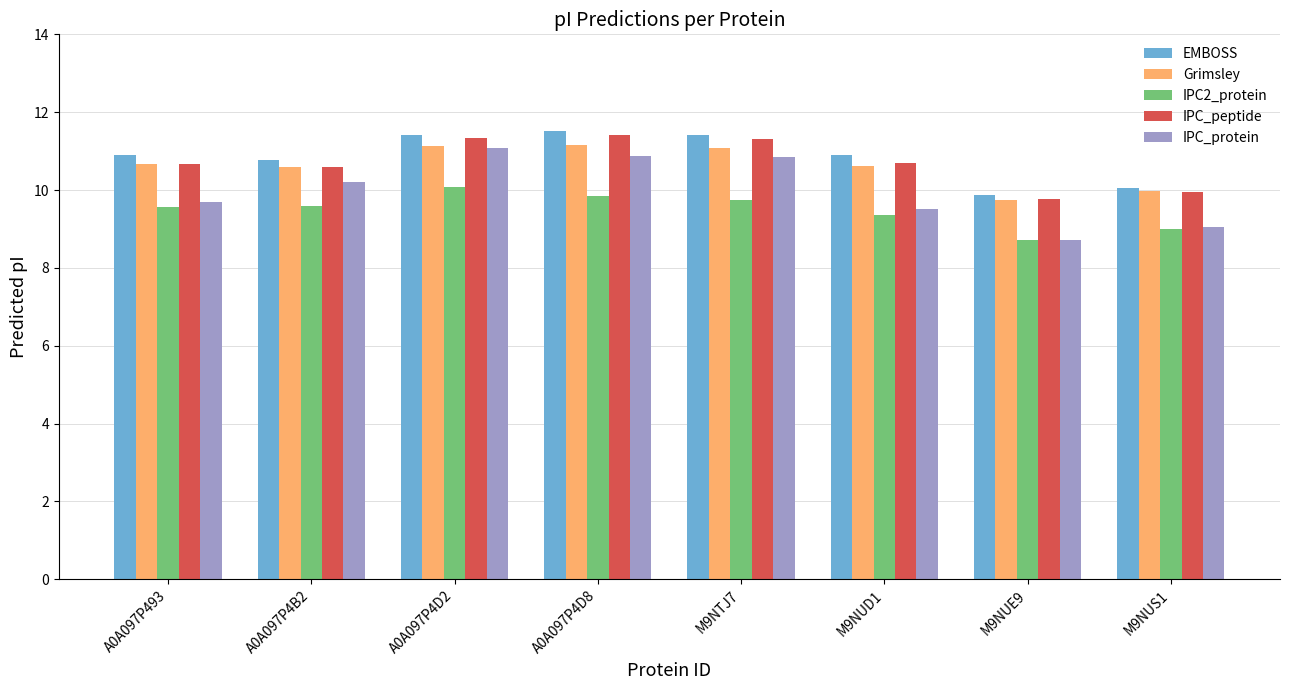

How many bars are there in total?

40